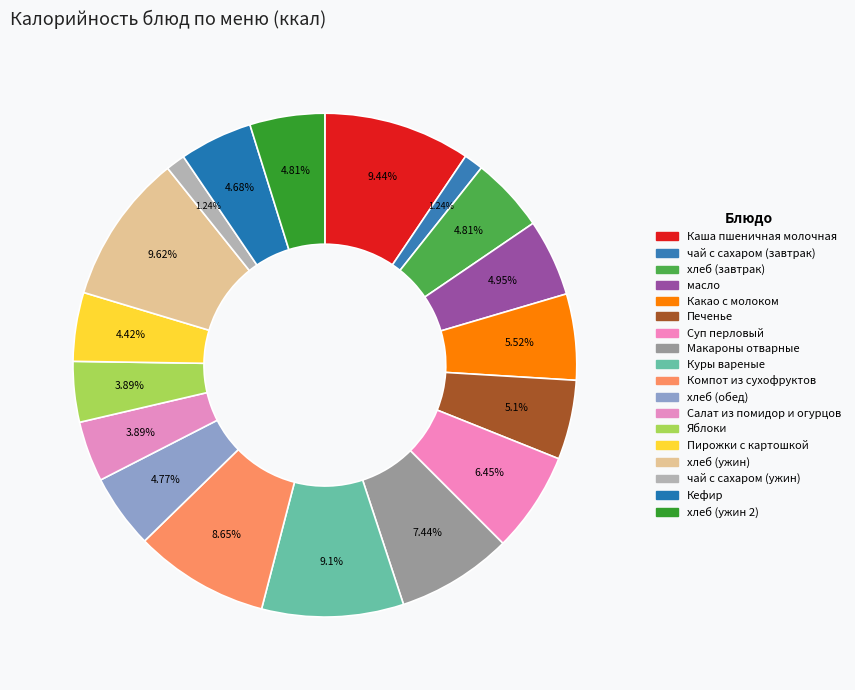

Count the number of slices in the pie.

18